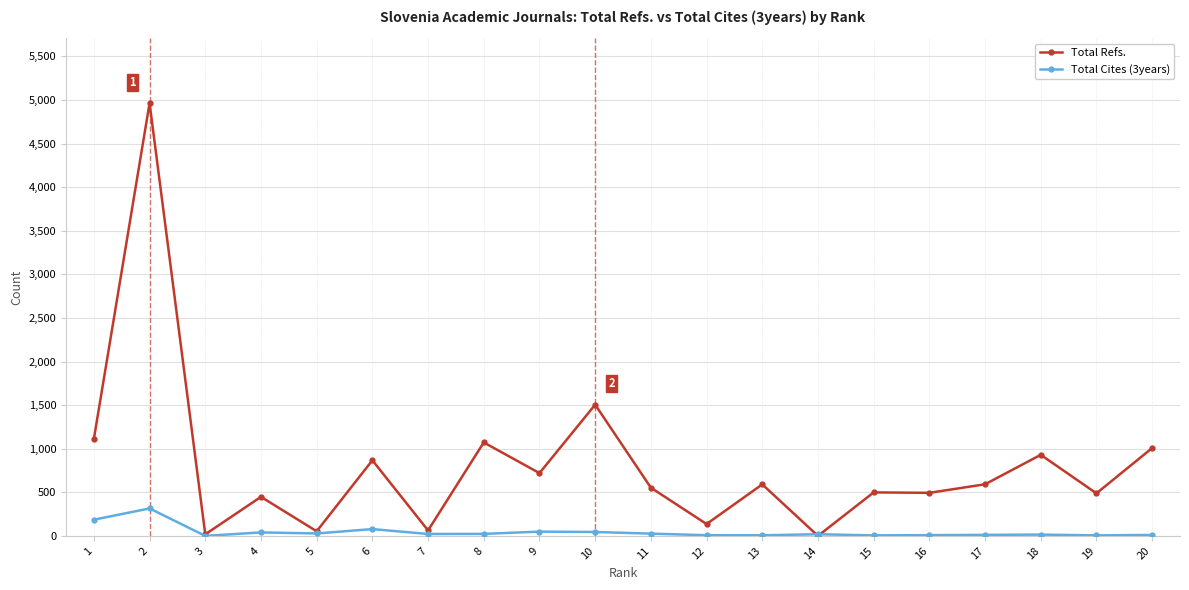

What is the sum of the Total Refs. values at 13 and 6?

1458